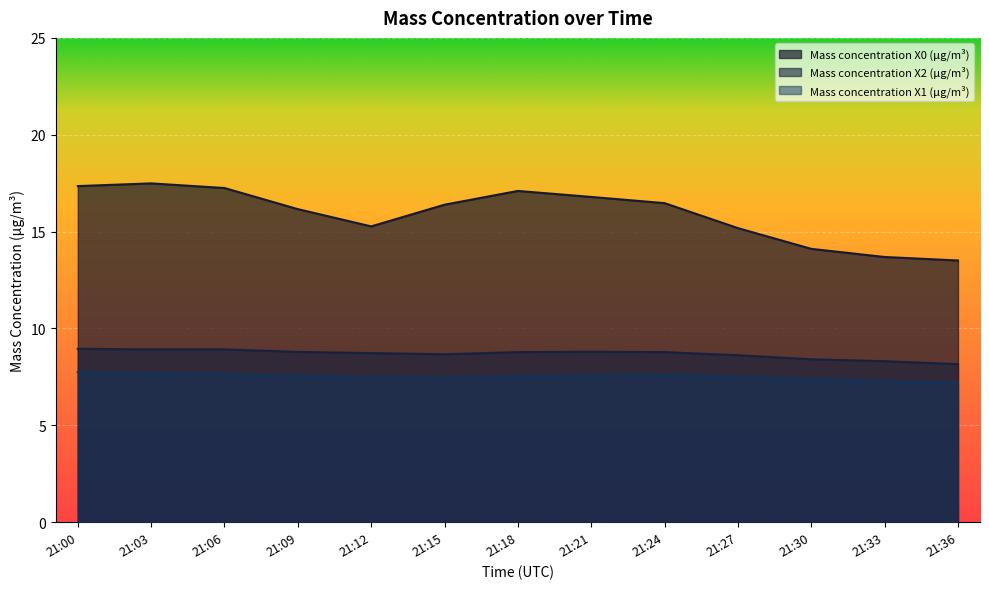

What is the total value across all series at 21:12?

31.5